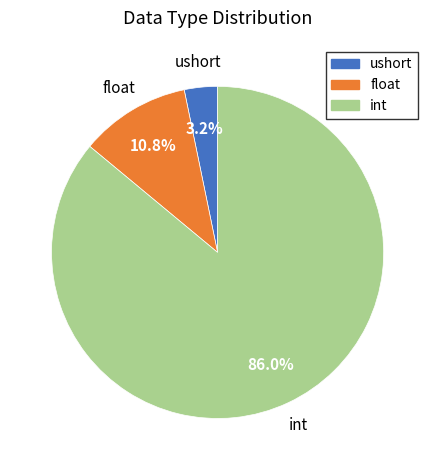

What is the total percentage of float and ushort?

14.0%